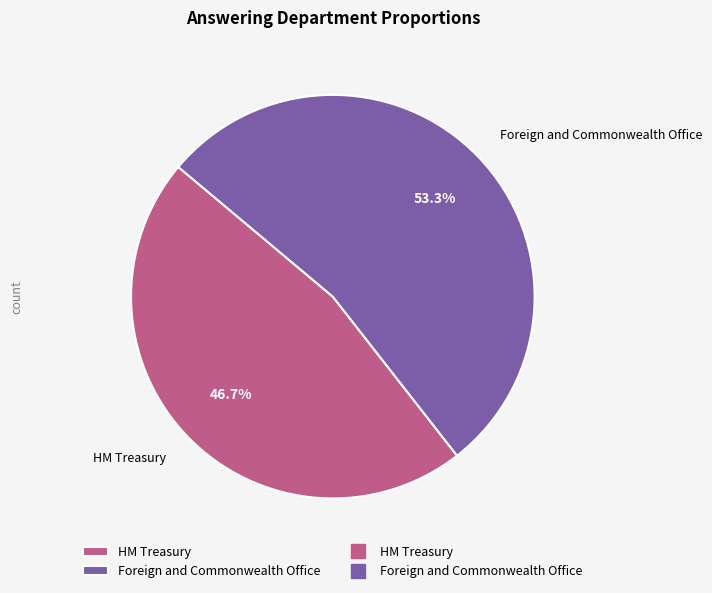

To the nearest percent, what is the combined percentage of HM Treasury and Foreign and Commonwealth Office?

100%